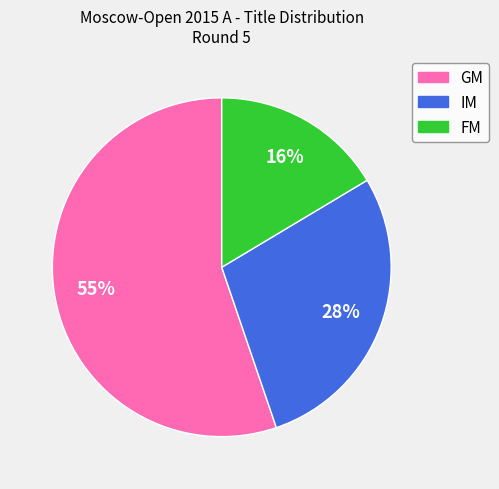

Is it true that FM is 16% of the pie?

True